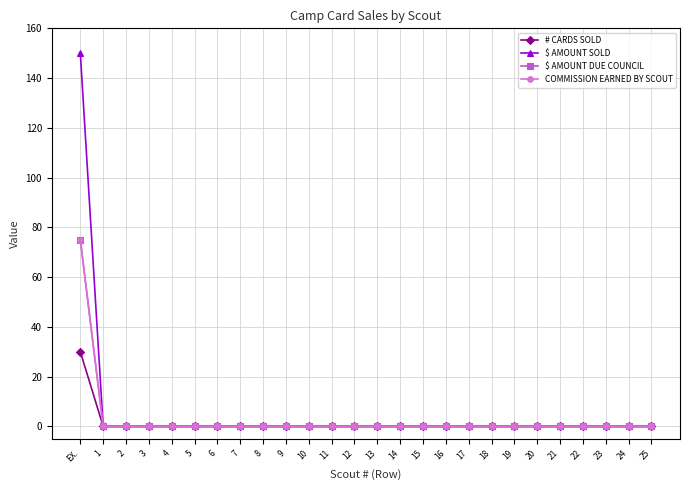

True or false: $ AMOUNT SOLD has a value of -78 at 19.

False